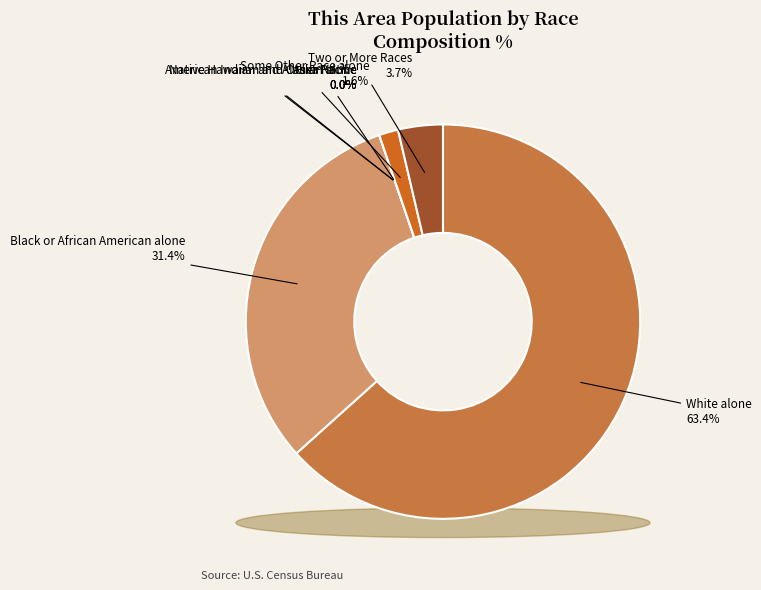

Combined, what portion of the pie is White alone and Black or African American alone?

94.8%